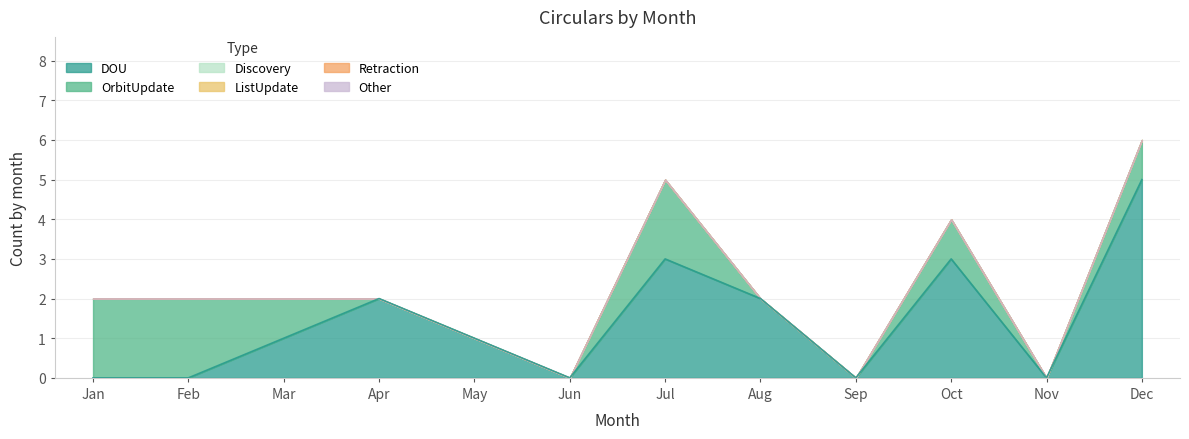

What are all the series names shown in the legend?

DOU, OrbitUpdate, Discovery, ListUpdate, Retraction, Other